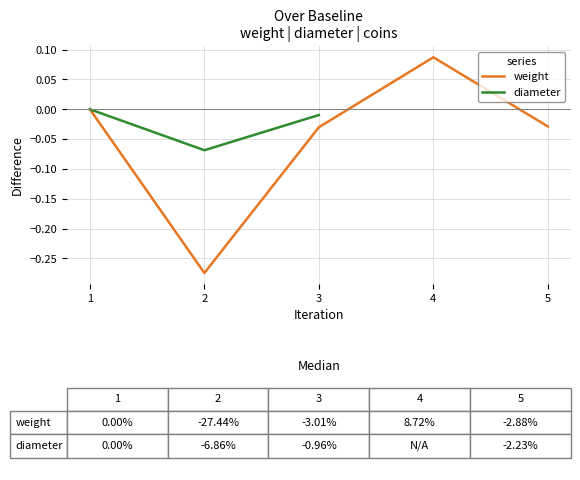

Between 5 and 4, which is larger?

4